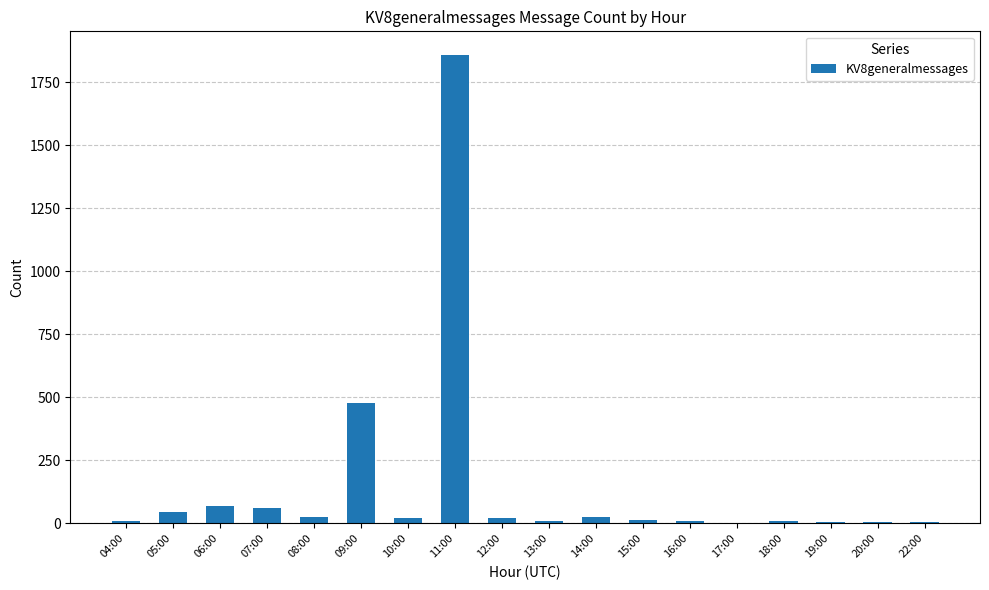

What is the sum of all values?

2670